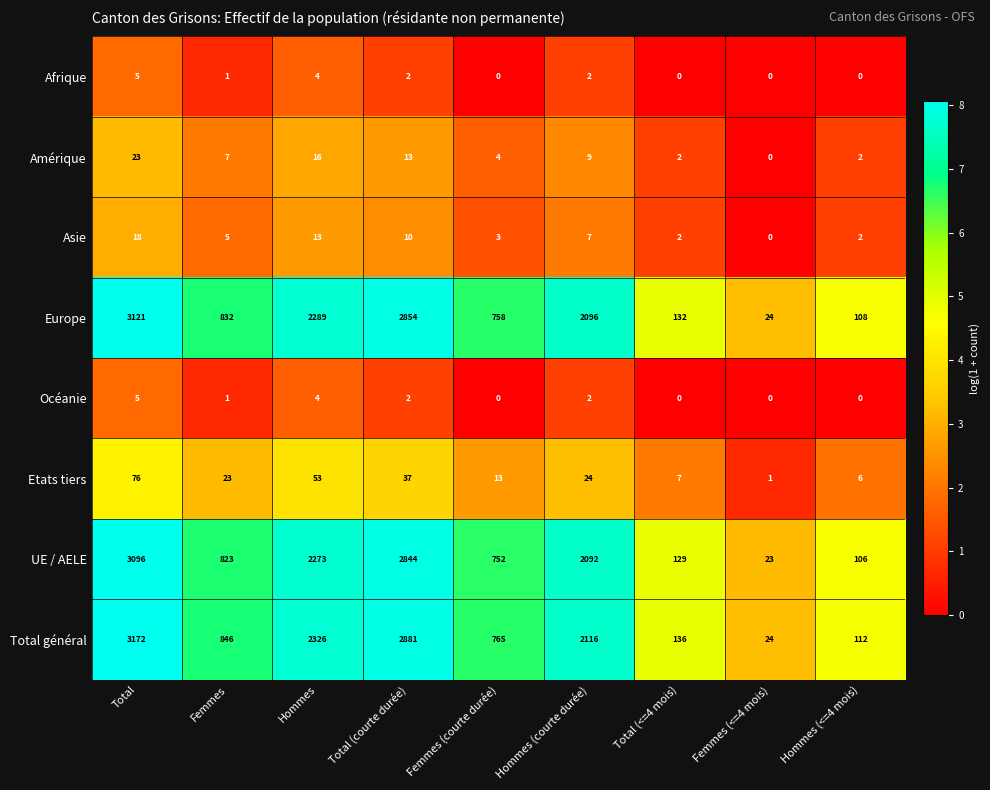

At which label does Asie first exceed 5?

Total